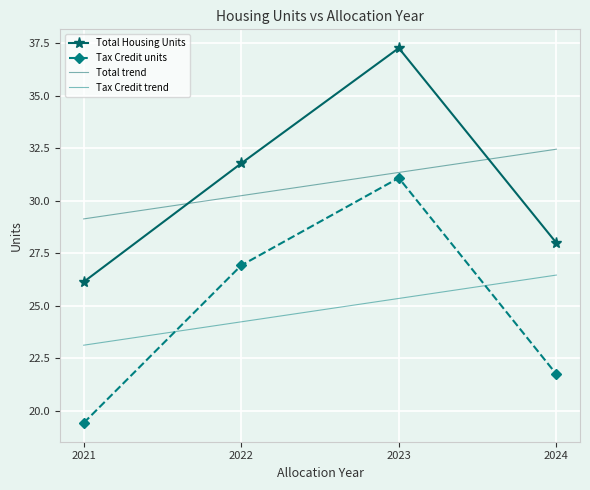

At which label is Tax Credit trend closest to 24?

2022